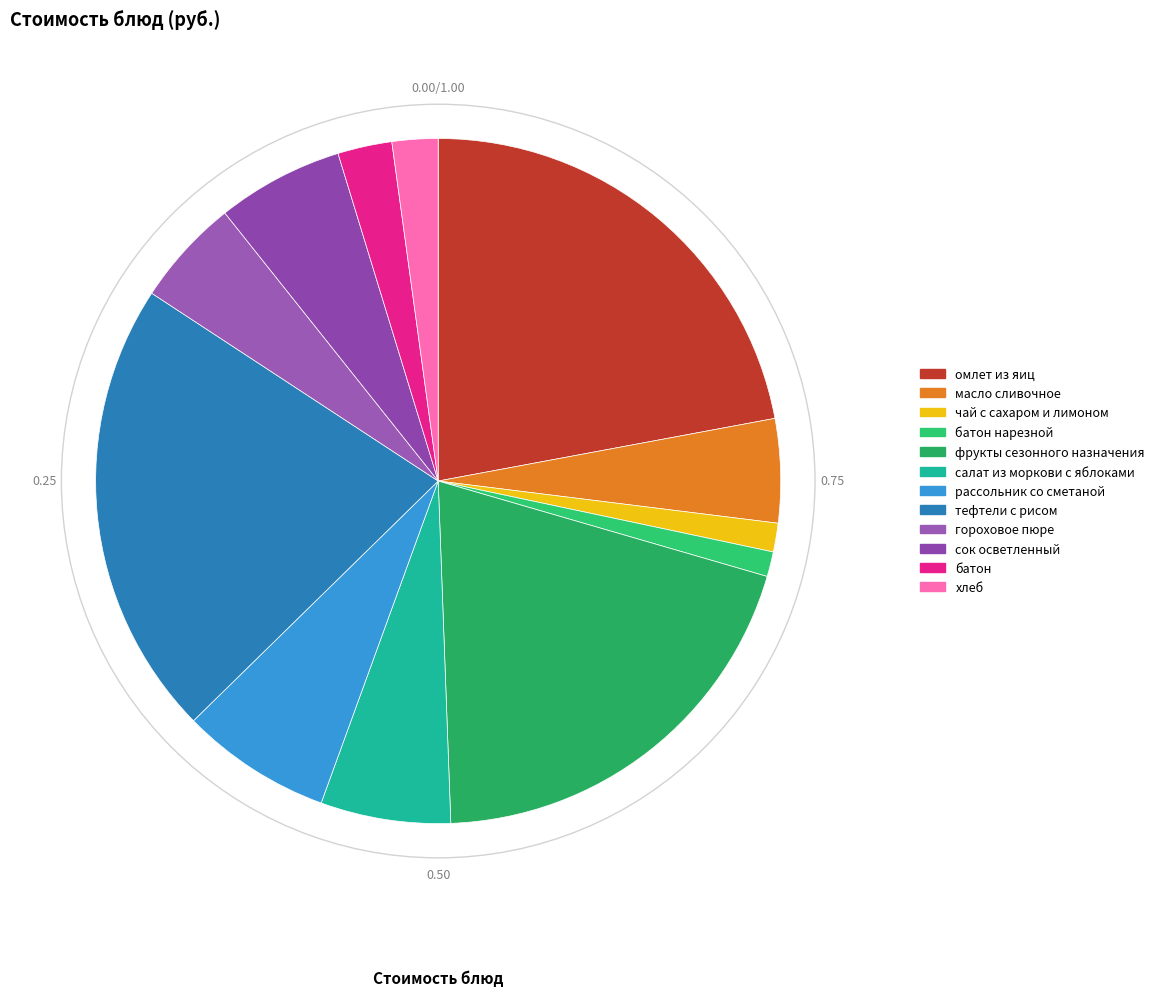

Does масло сливочное represent more than half of the total?

No